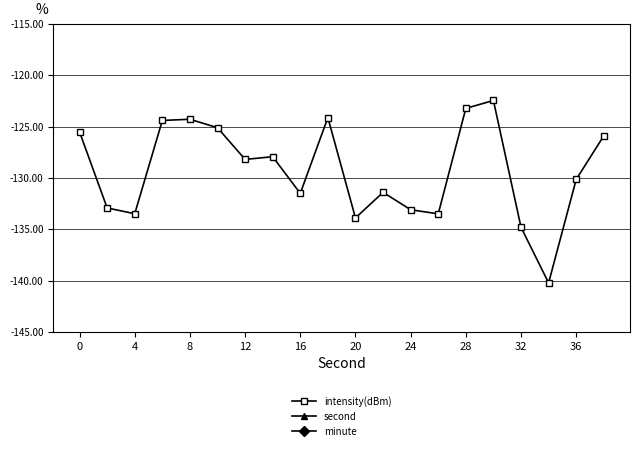

True or false: second and minute intersect in this chart.

False